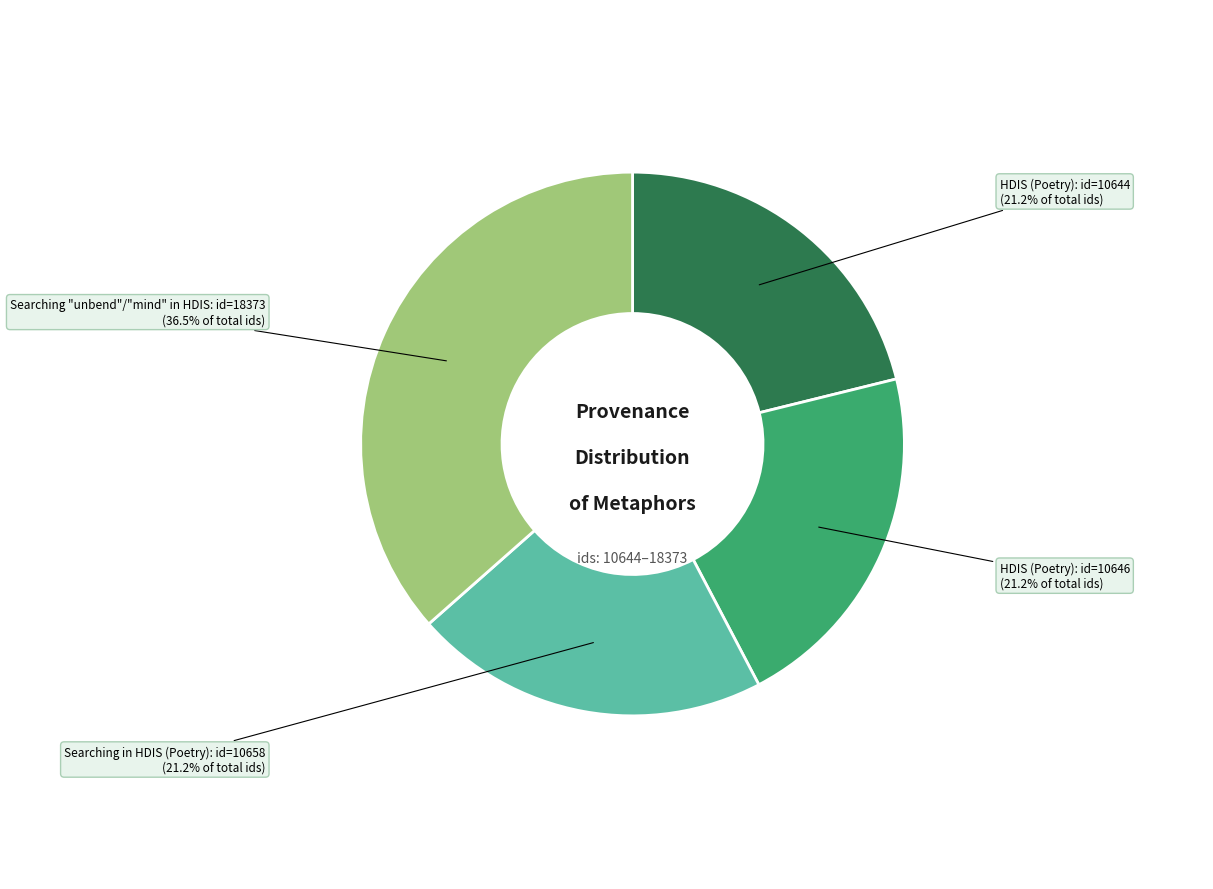

Does any single category account for the majority?

No